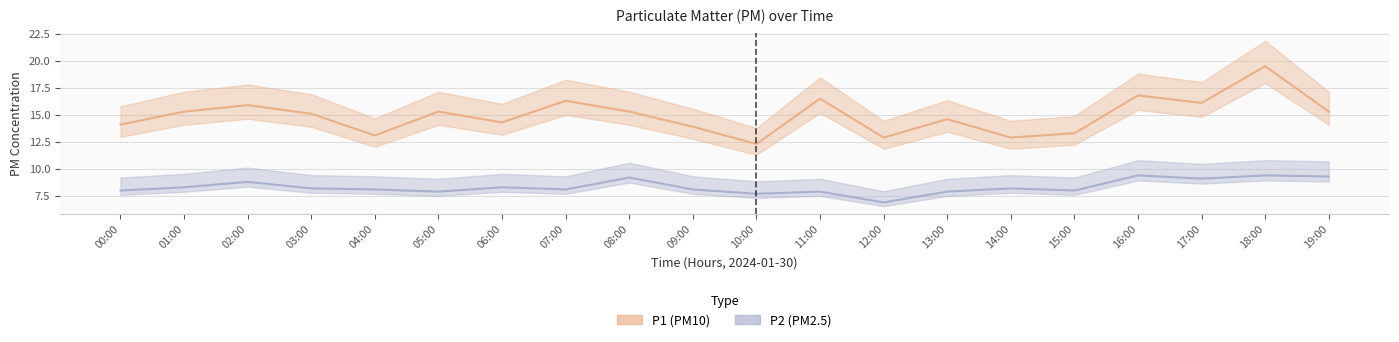

Where is P2 (PM2.5) nearest to the value 8?

00:00